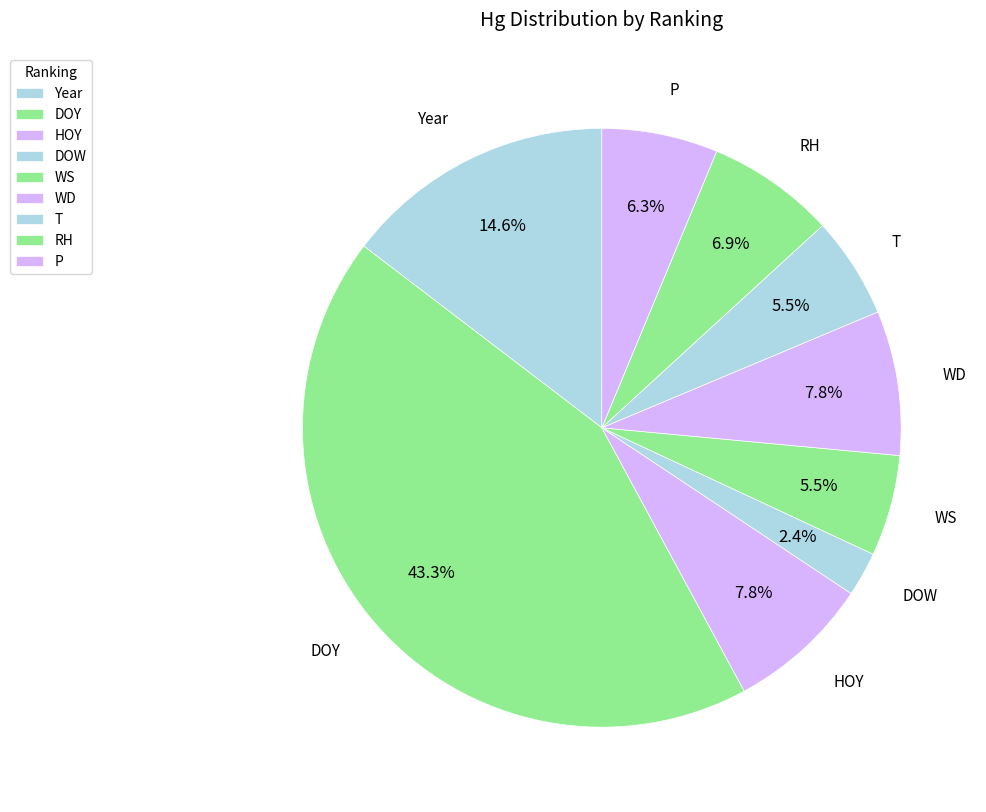

To the nearest percent, what portion does Year represent?

15%